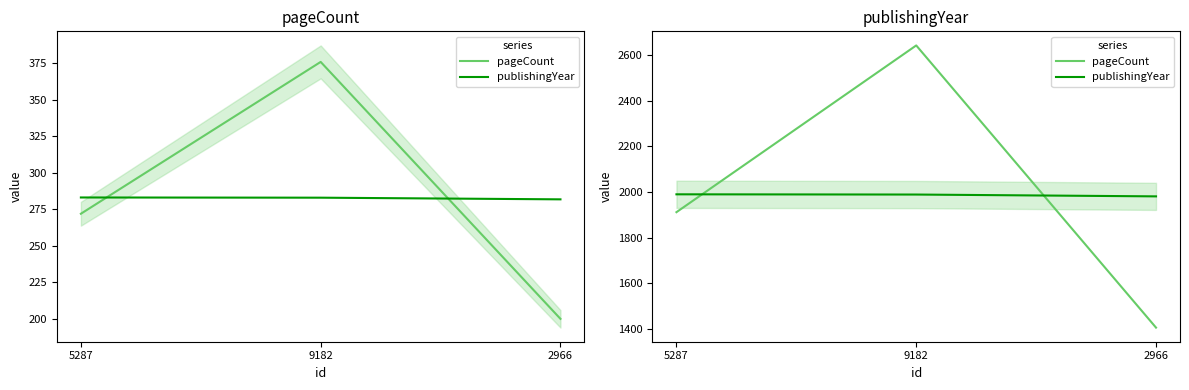

At which category is the sum across all series the highest?

9182